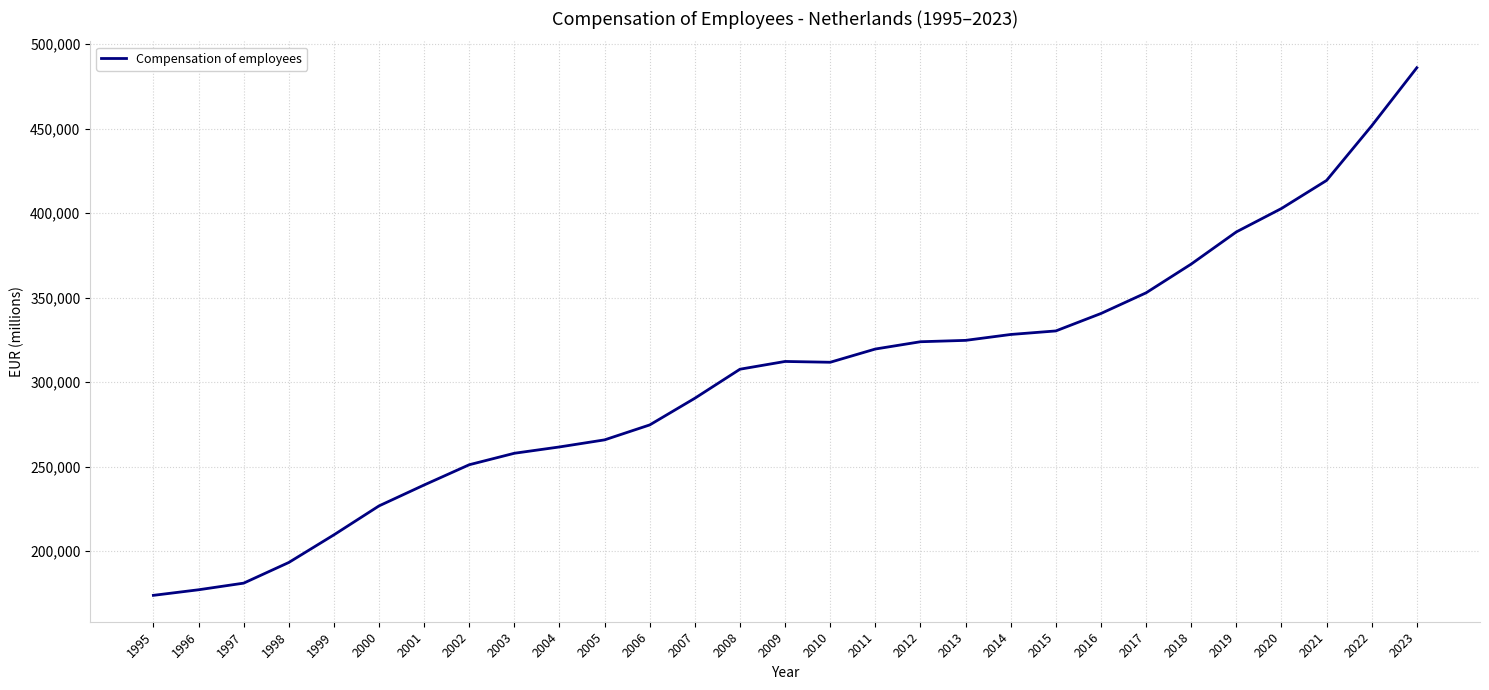

At which category does the chart reach its minimum across all series?

1995